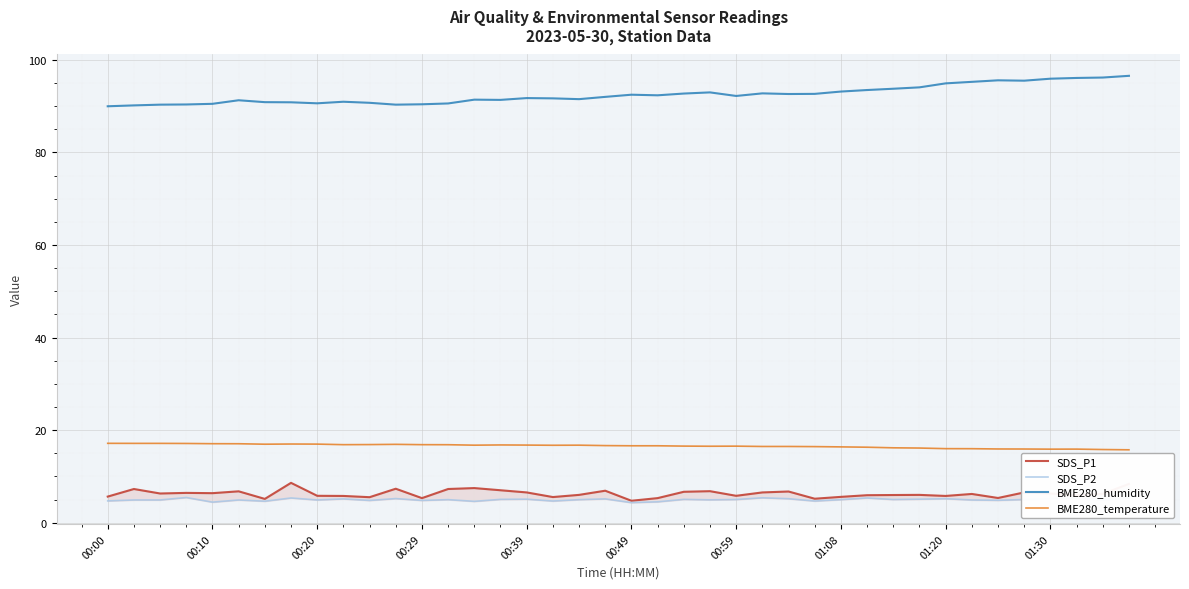

True or false: BME280_temperature and BME280_humidity intersect in this chart.

False